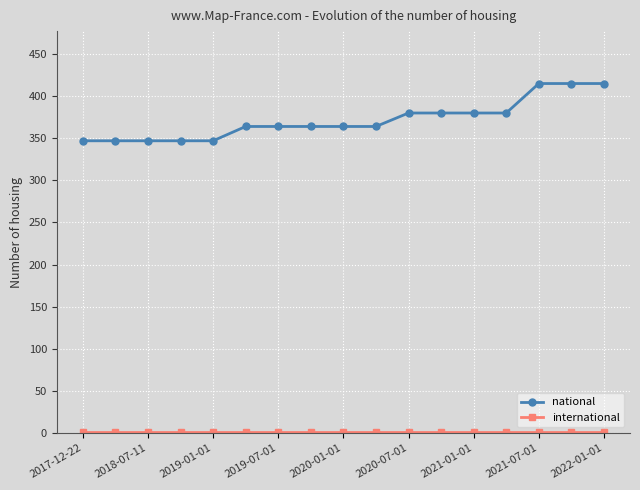

At how many categories does at least one series exceed 389?

3